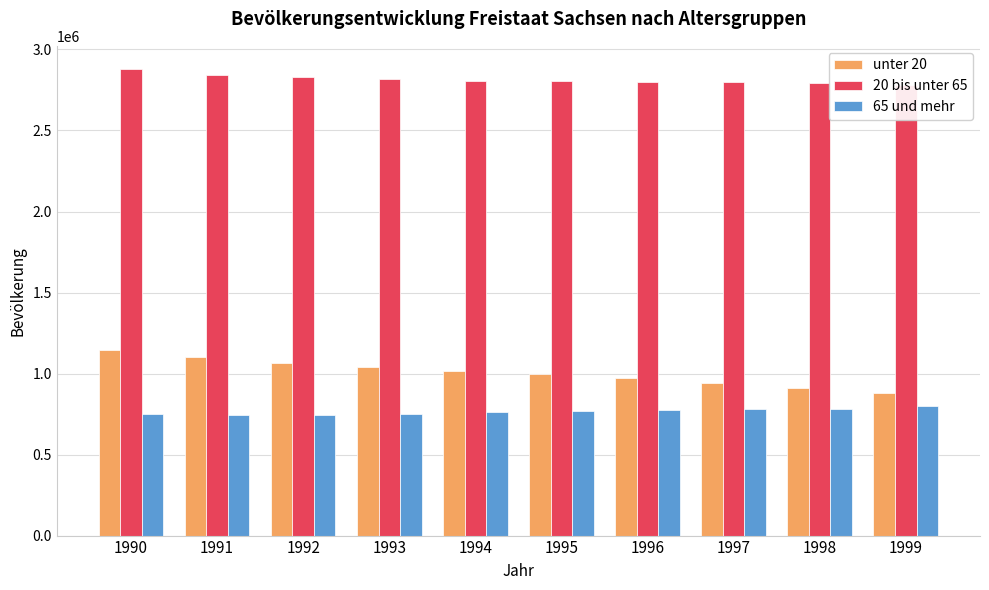

Reading left to right, list all the values displayed in this chart.

unter 20: 1146449	1099442	1065855	1040774	1017323	994355	971829	942776	910654	879652
20 bis unter 65: 2878455	2843860	2828860	2815317	2806743	2803352	2799673	2800800	2794825	2777981
65 und mehr: 751010	746944	746393	751684	760279	768896	774200	778836	783936	802053